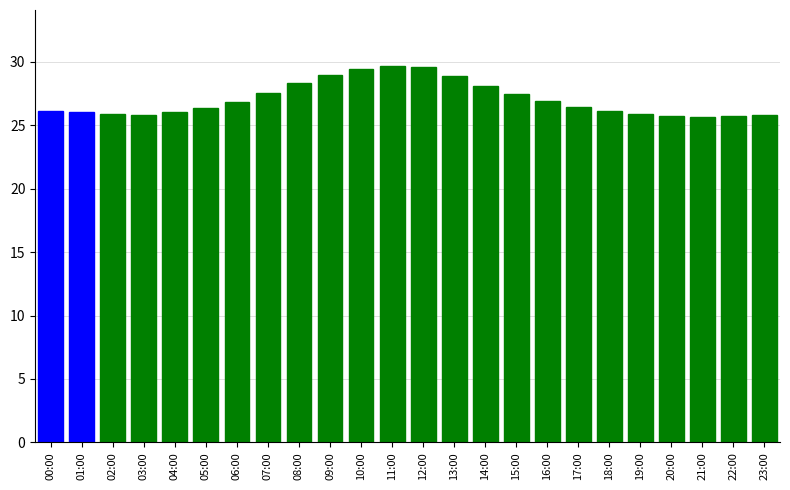

The chart shows a value of 26.1 at 01:00. True or false?

True